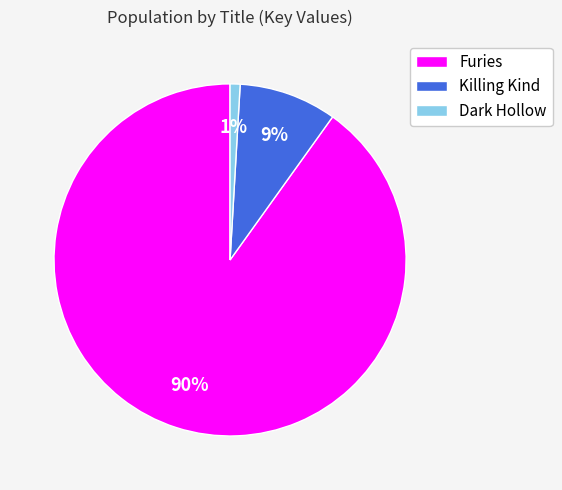

To the nearest percent, what portion does Killing Kind represent?

9%